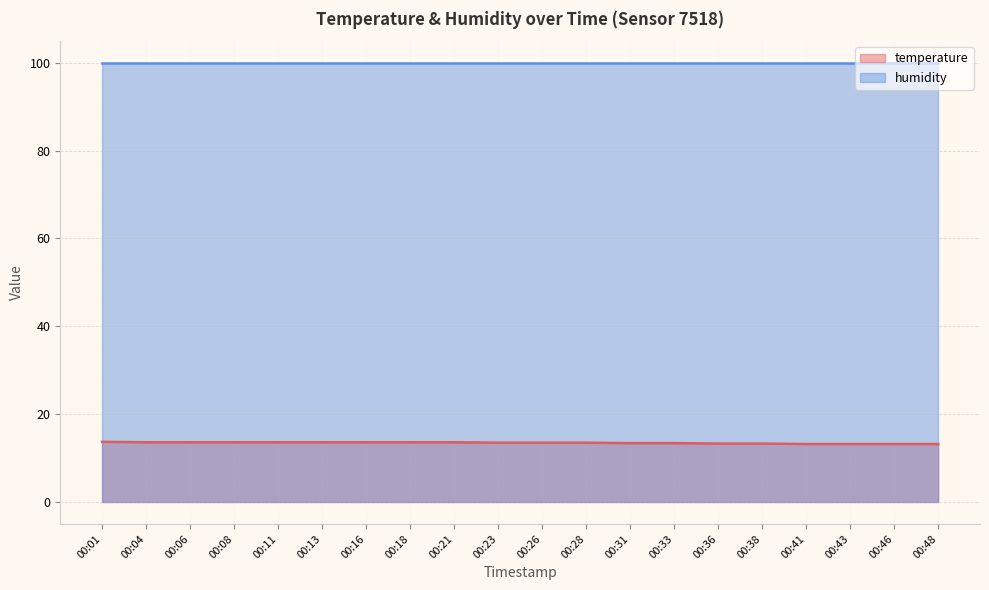

Rank the categories by value from lowest to highest.

00:41, 00:43, 00:46, 00:48, 00:36, 00:38, 00:31, 00:33, 00:23, 00:26, 00:28, 00:04, 00:06, 00:08, 00:11, 00:13, 00:16, 00:18, 00:21, 00:01